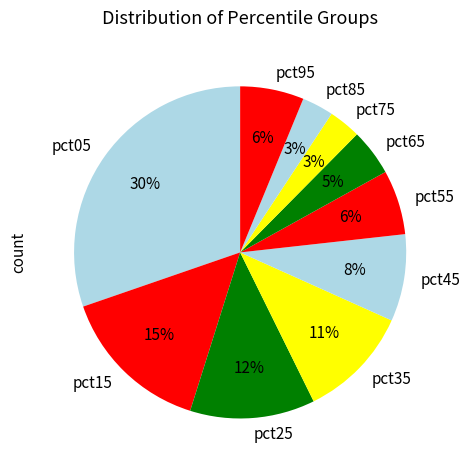

Which slice is the largest?

pct05